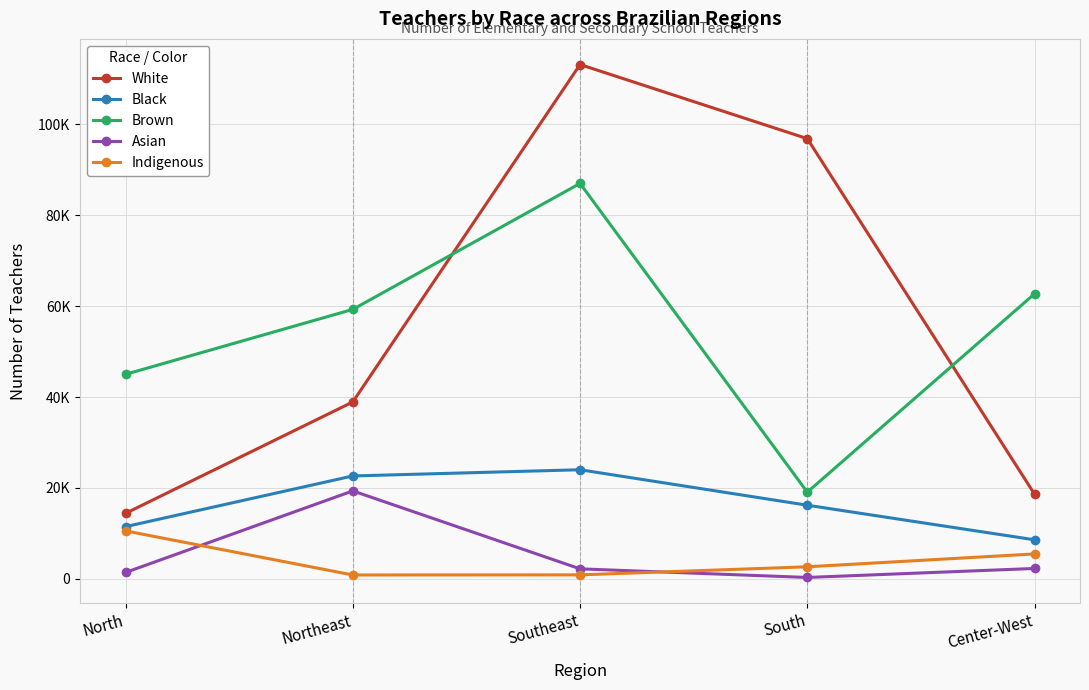

What is the difference between the Asian values at Northeast and North?

17932